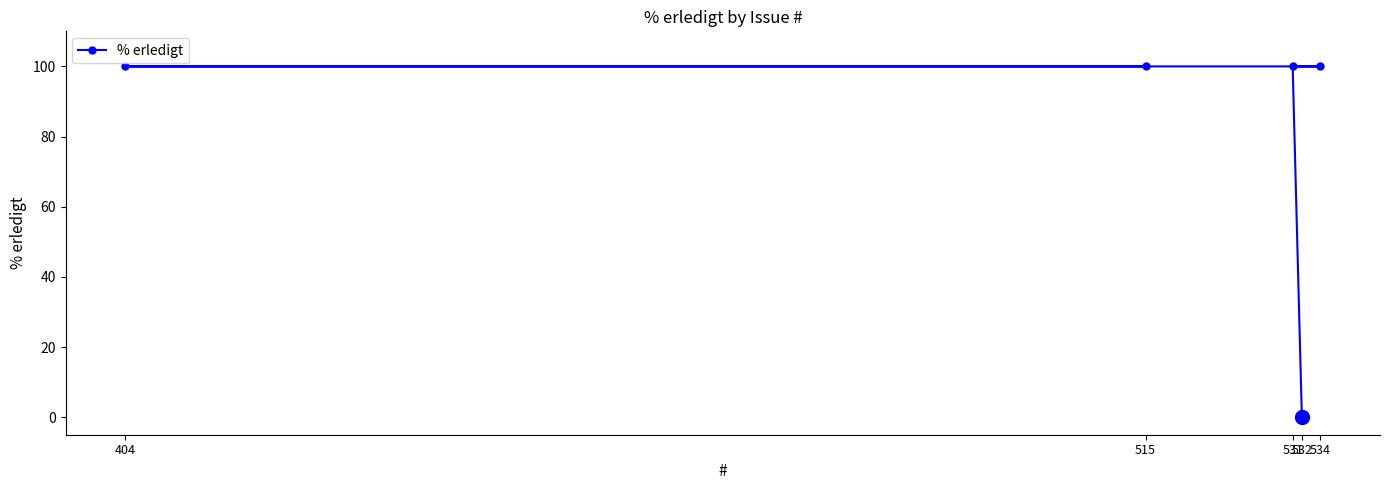

What is the sum of all values?

400